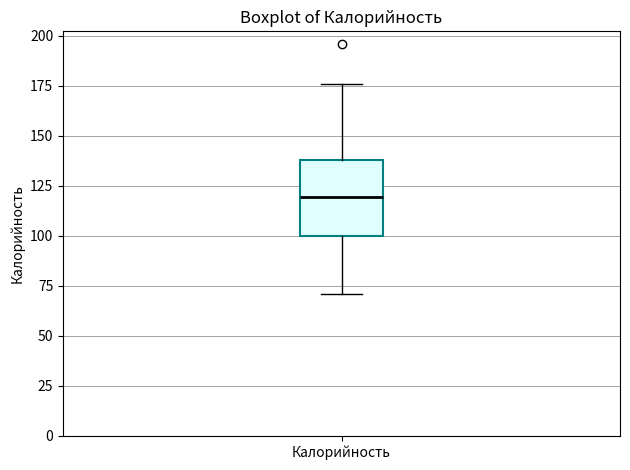

Read this box plot against the y-axis: the position of the median line, the range covered by the box, and the ends of both whiskers. The values are not printed on the chart, so give them approximately, as read against the axis.

median 120, box 100 to 140, whiskers 70 to 175